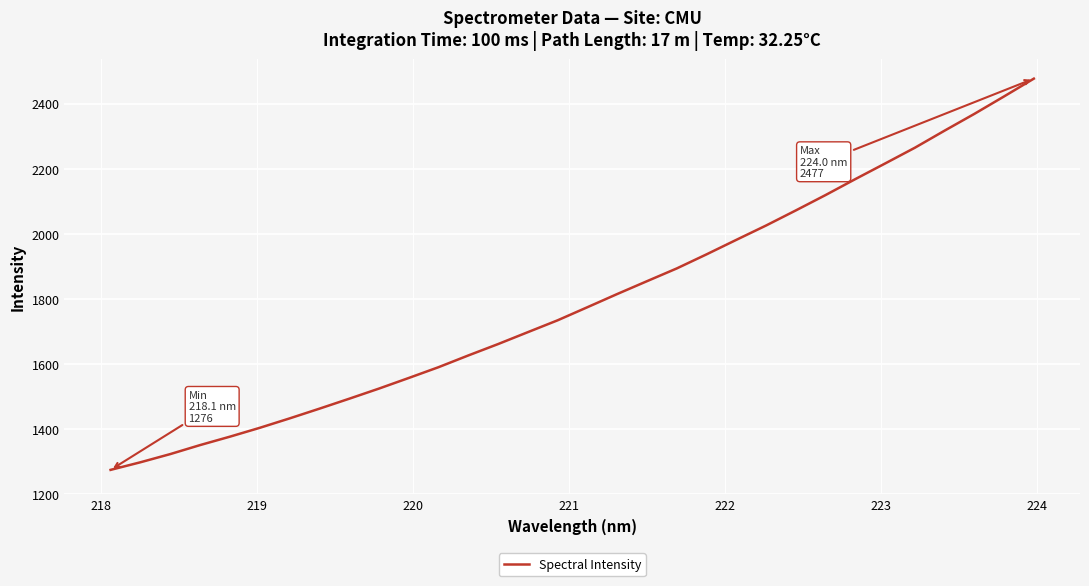

What is the minimum value shown in the chart?

1275.6